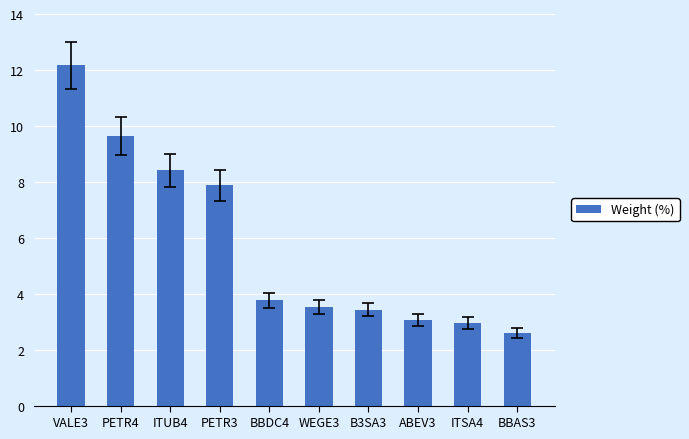

Where does the data first go above 3?

VALE3